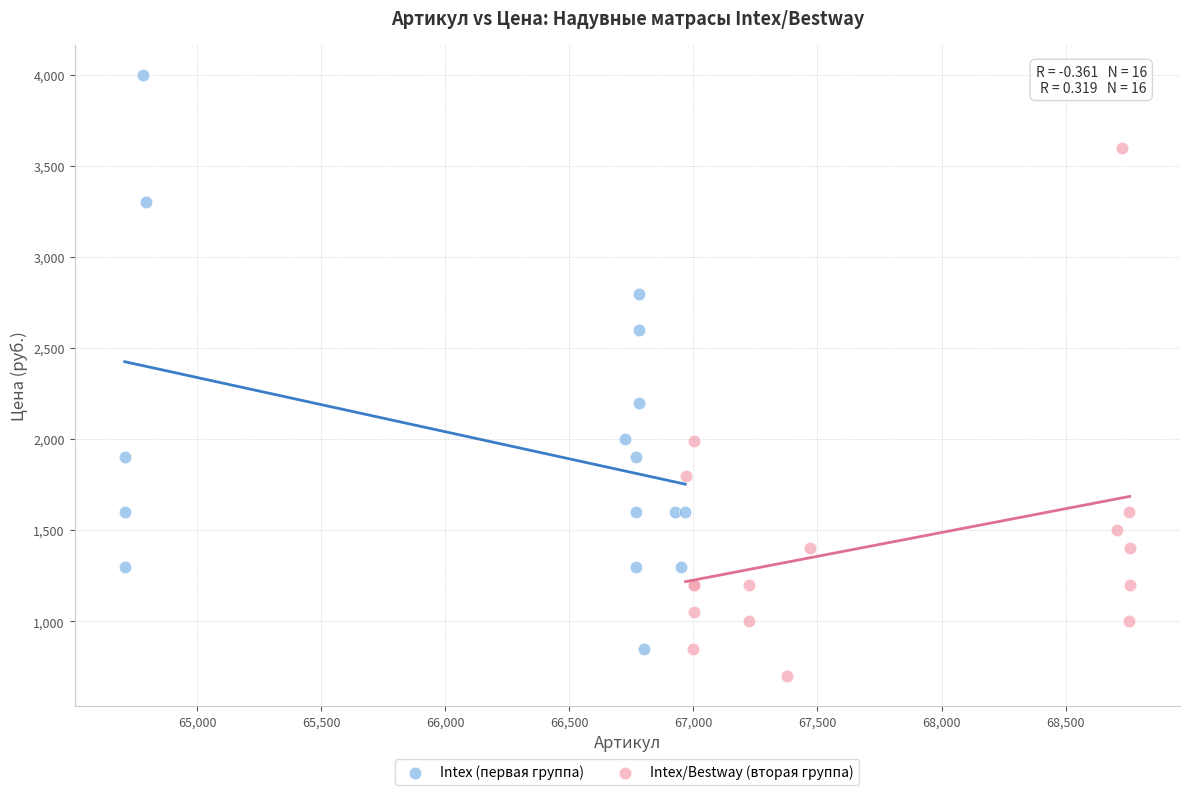

Which series has the largest Y range (max minus min)?

Intex (первая группа)